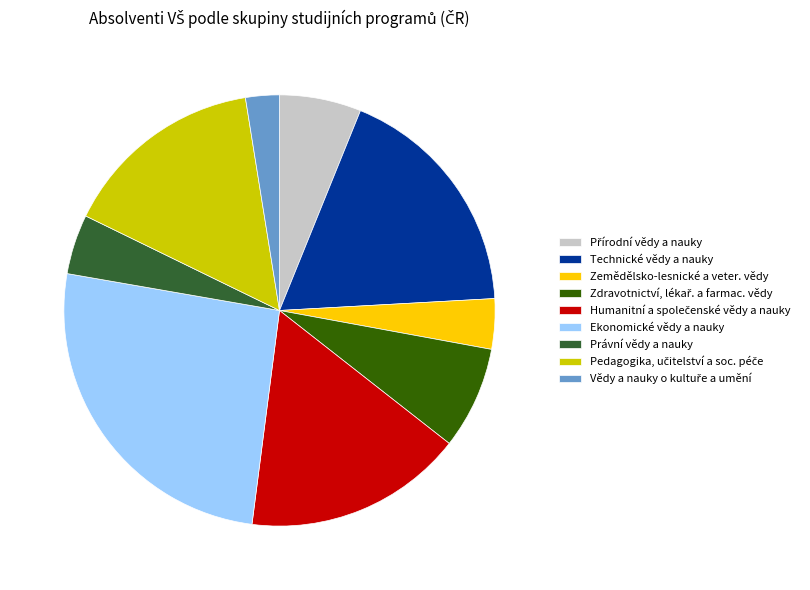

Does any single category account for the majority?

No